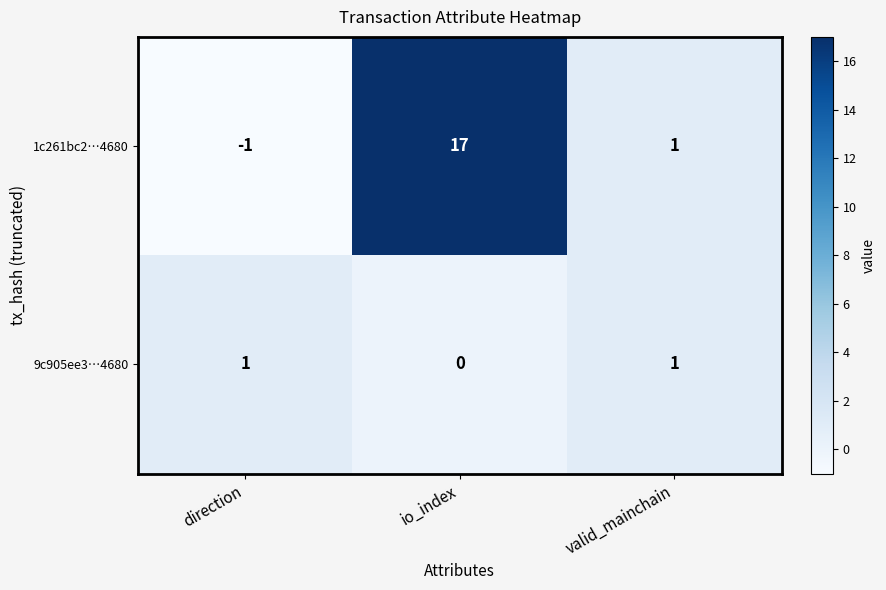

Between direction and valid_mainchain, which series saw the biggest shift?

1c261bc2…4680